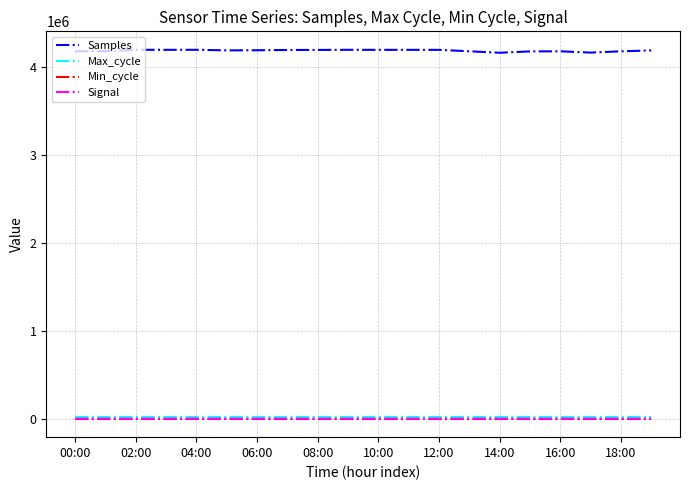

True or false: Samples and Min_cycle cross at least once.

False